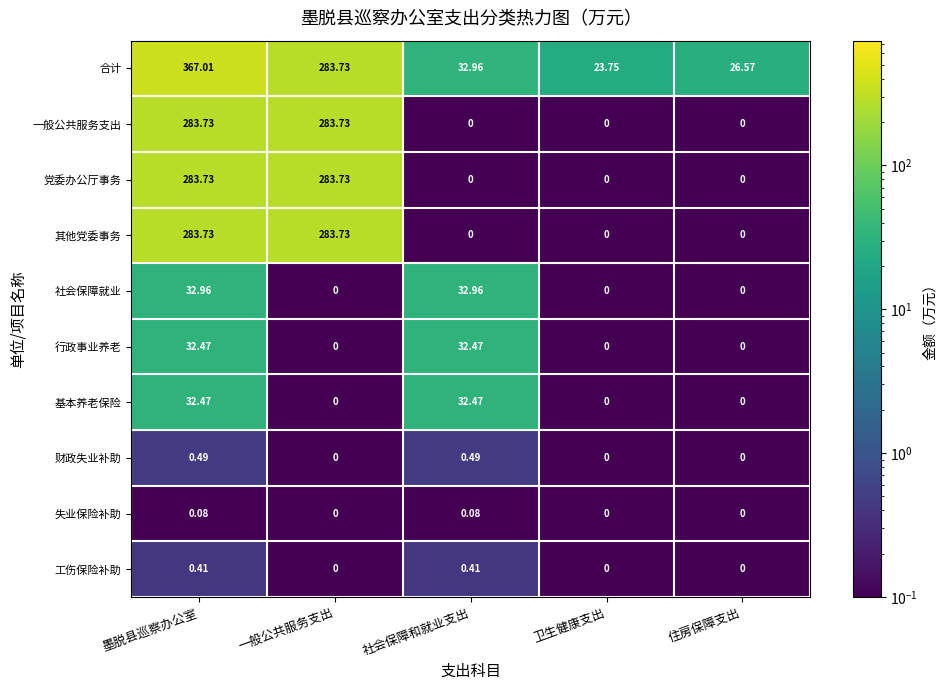

Which series has the widest spread of values?

合计